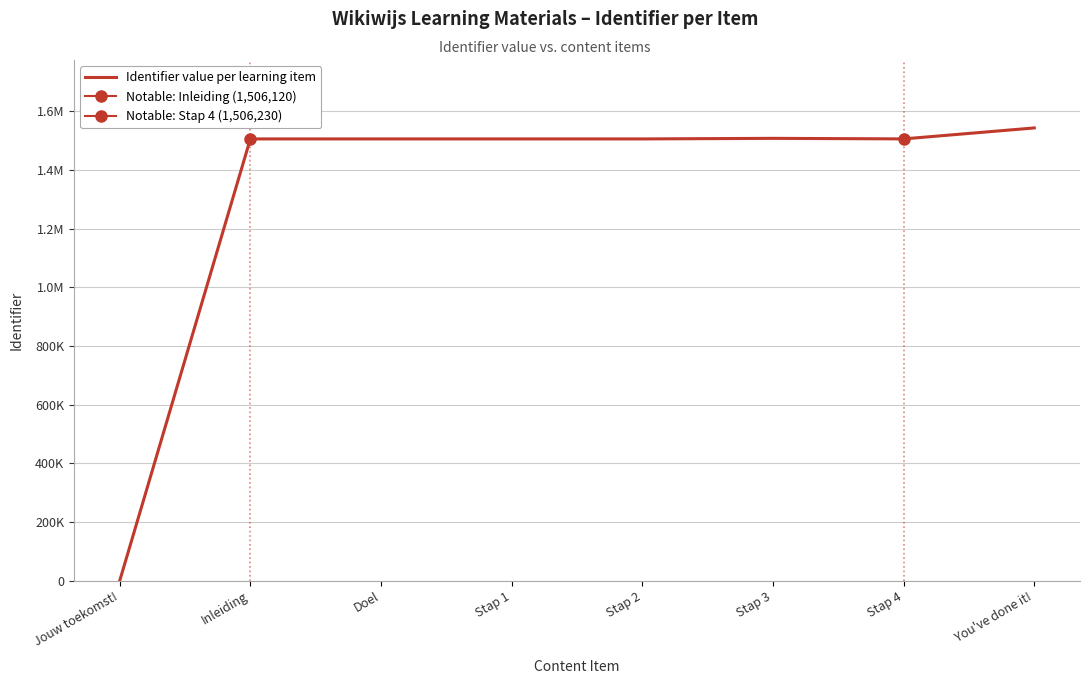

Where is the first local minimum?

Stap 4